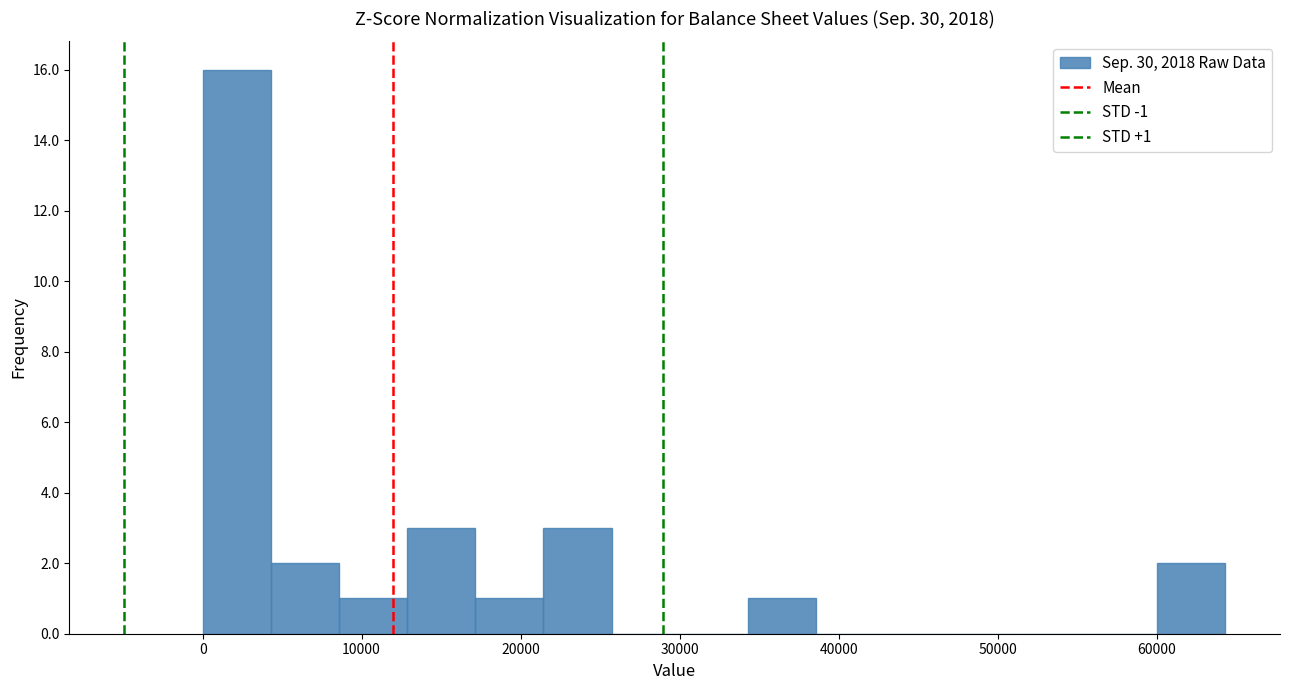

Which range on the x-axis has the tallest bar?

0 to 4000